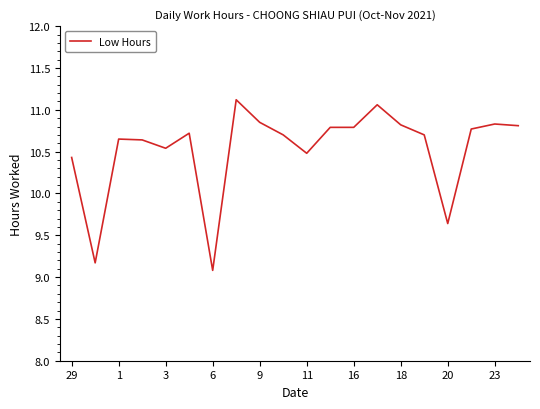

What is the maximum value shown in the chart?

11.1